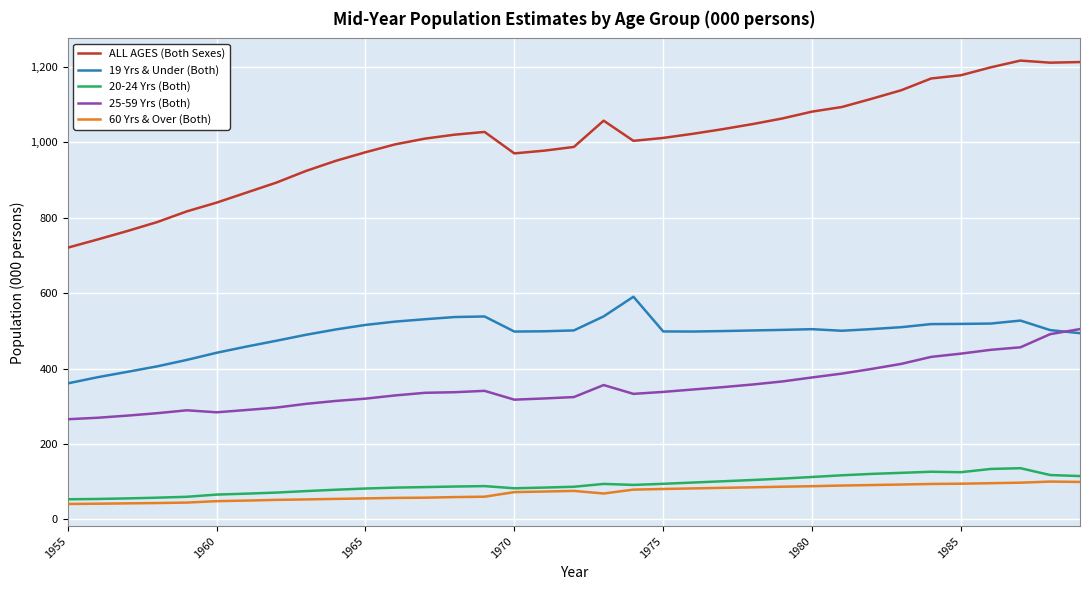

True or false: 19 Yrs & Under (Both) has more than 0 interior local peaks.

True